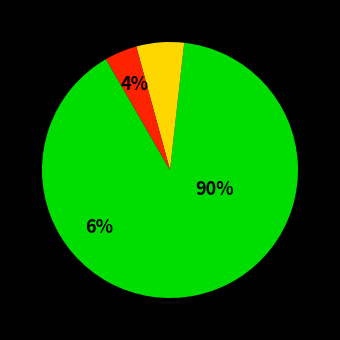

Is it true that QLD is 32% of the pie?

False